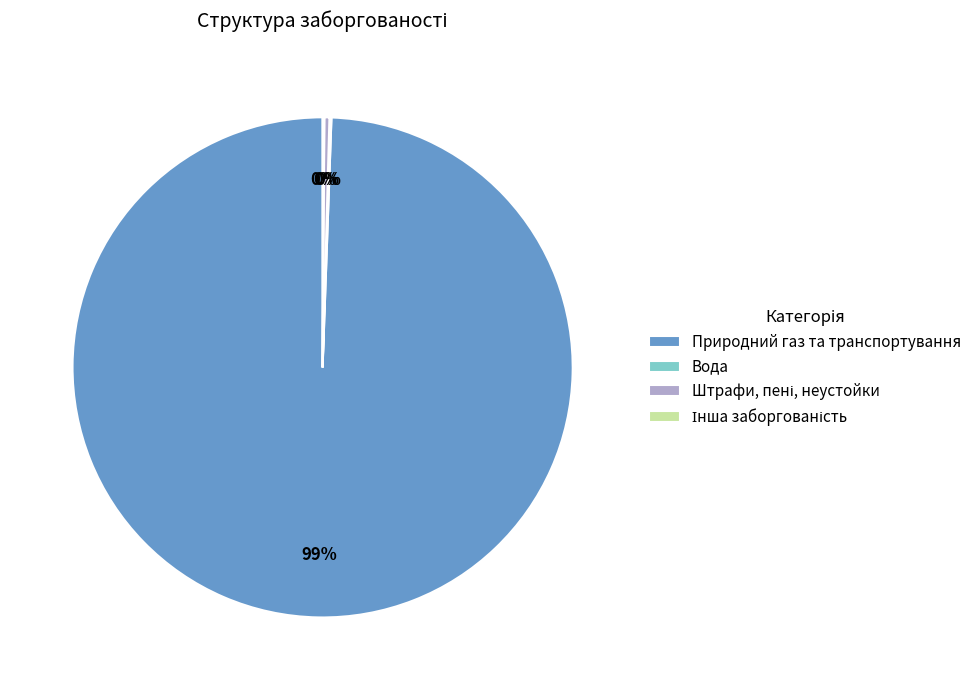

What is the largest slice in the pie chart?

Природний газ та транспортування